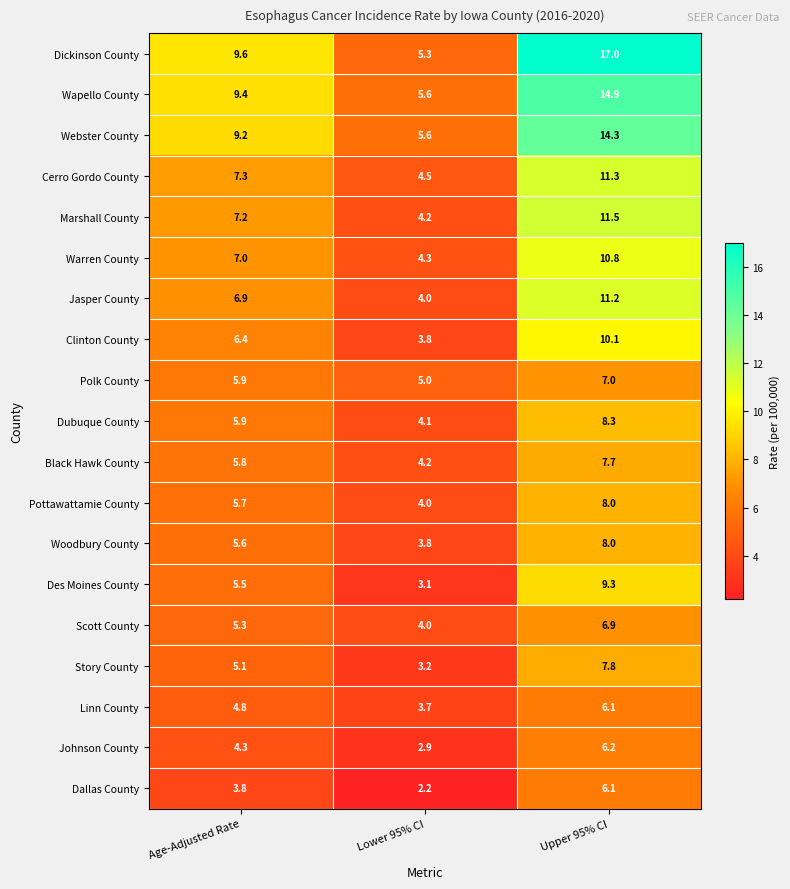

What is the total value across all series at Lower 95% CI?

77.5